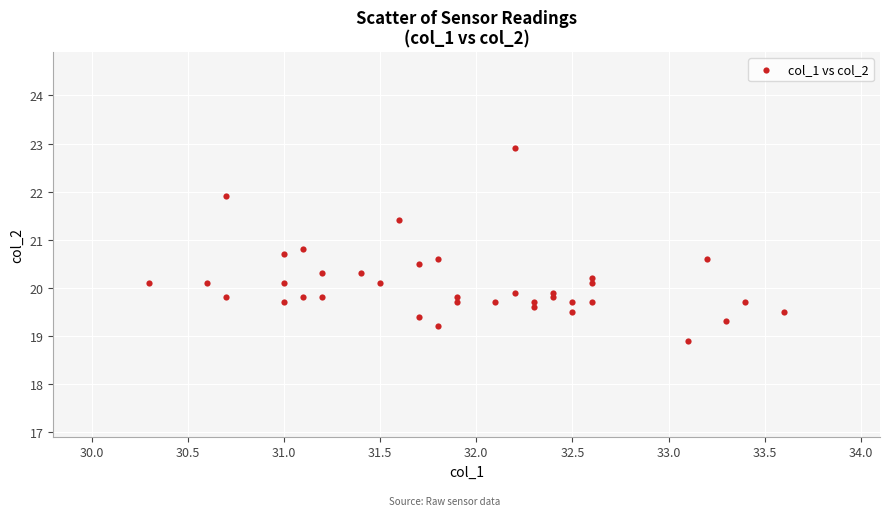

What is the range of X values (max minus min)?

3.3